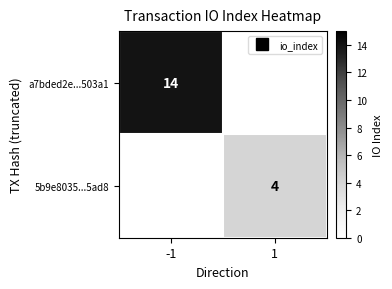

List the labels in order of a7bded2e...503a1 value, largest first.

-1, 1